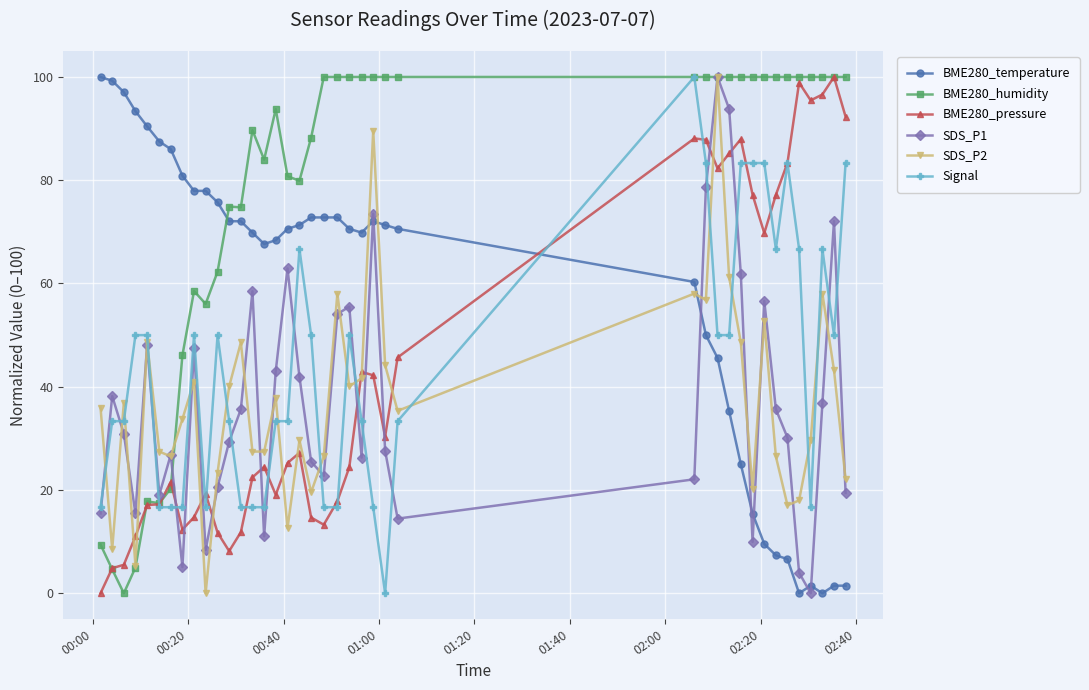

True or false: SDS_P1 has more than 2 interior local peaks.

True